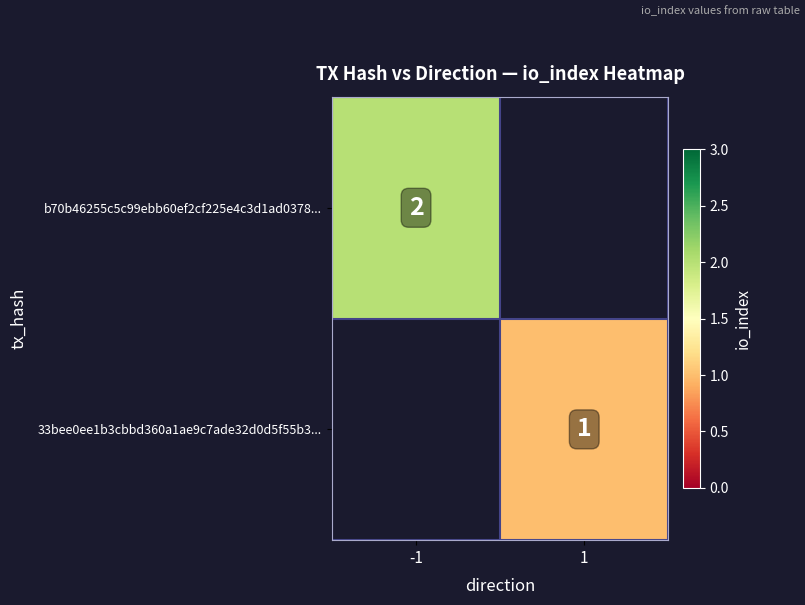

True or false: b70b46255c5c99ebb60ef2cf225e4c3d1ad0378... has a value of 2 at -1.

True